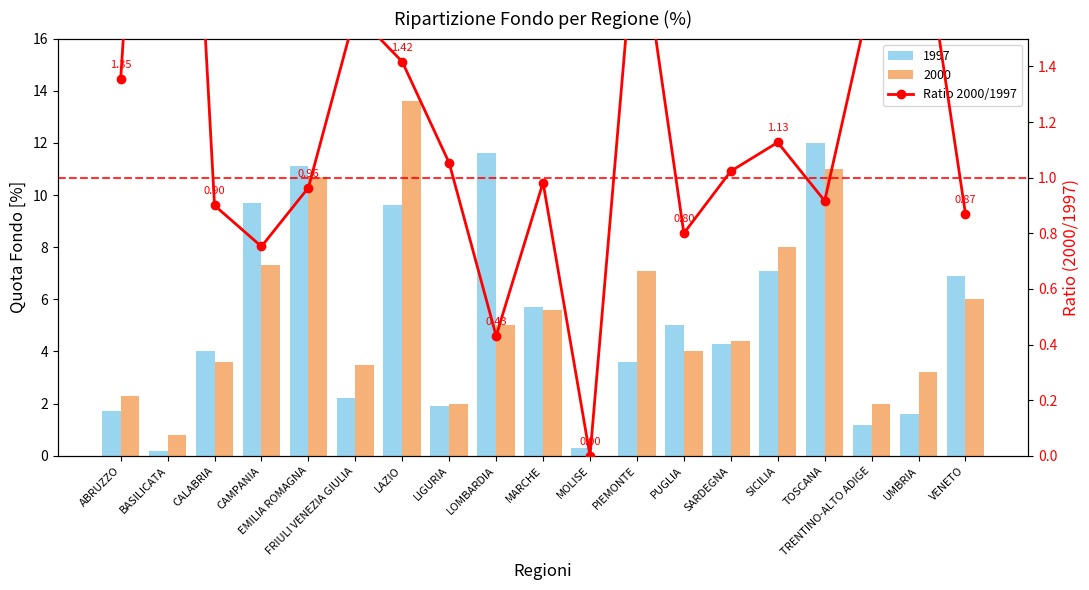

List the labels in order of value, largest first.

BASILICATA, UMBRIA, PIEMONTE, TRENTINO-ALTO ADIGE, FRIULI VENEZIA GIULIA, LAZIO, ABRUZZO, SICILIA, LIGURIA, SARDEGNA, MARCHE, EMILIA ROMAGNA, TOSCANA, CALABRIA, VENETO, PUGLIA, CAMPANIA, LOMBARDIA, MOLISE